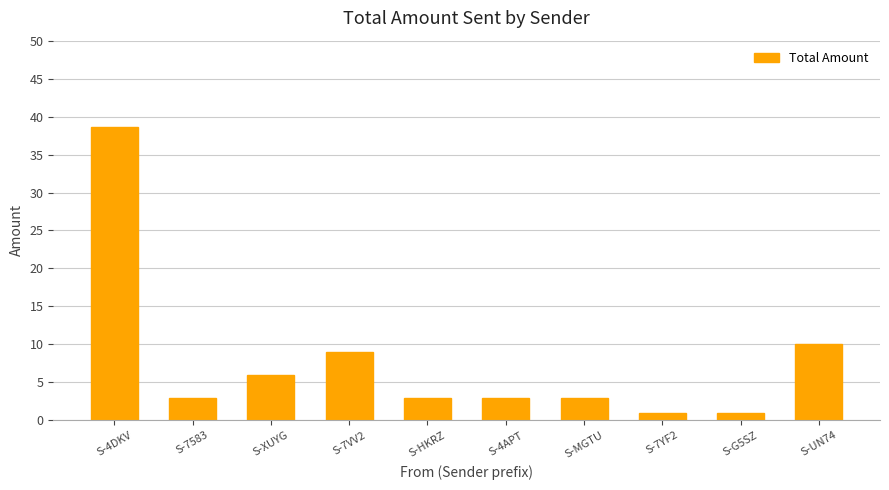

What is the greatest value displayed?

38.6